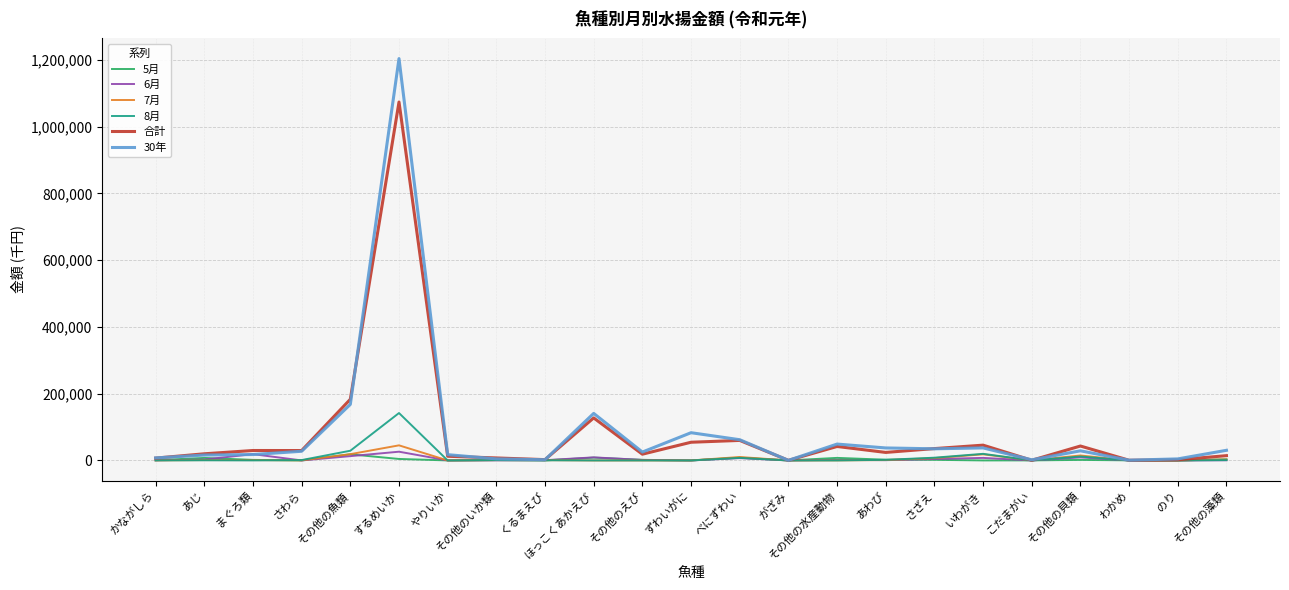

At which category is the sum across all series the highest?

するめいか